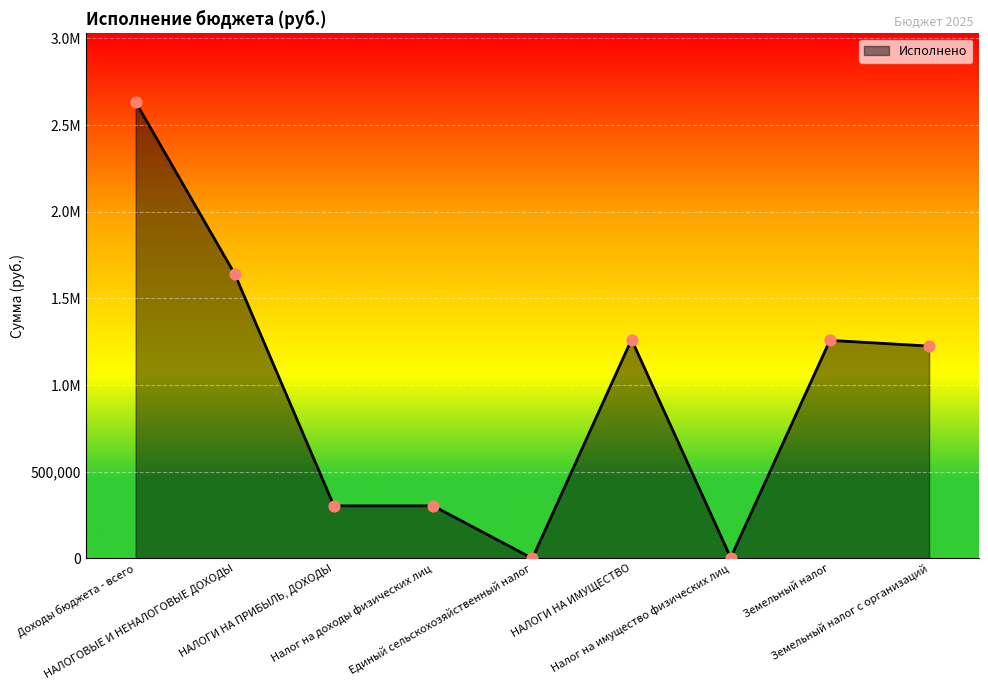

What is the change in value from Доходы бюджета - всего to Единый сельскохозяйственный налог?

-2632779.8